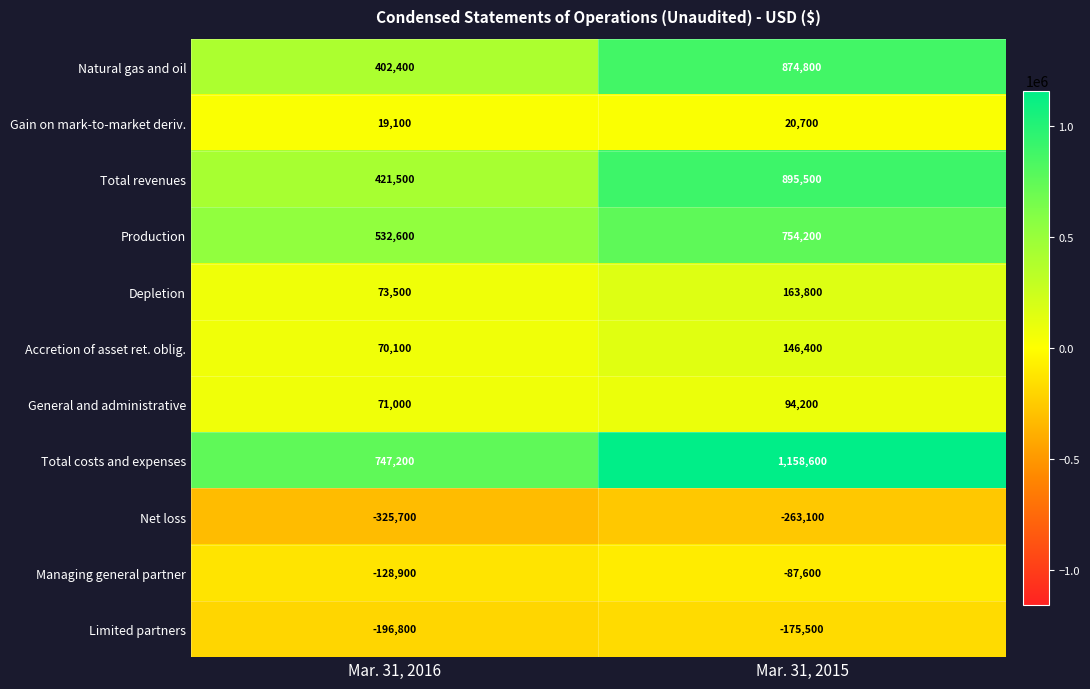

What is the spread (max minus min) of values at Mar. 31, 2015?

1421700